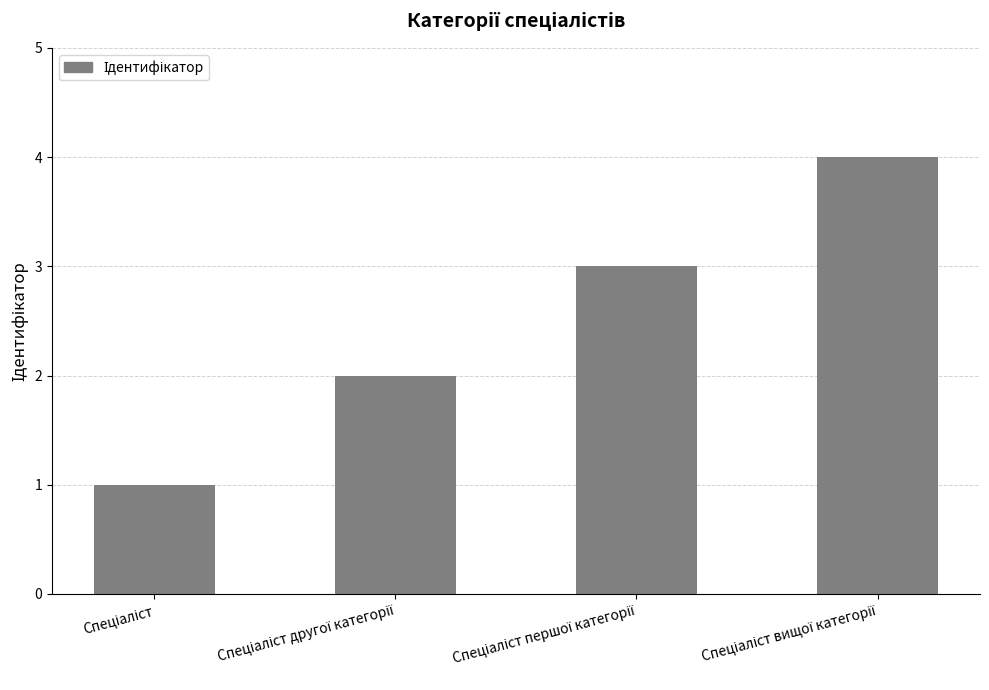

What is the greatest value displayed?

4